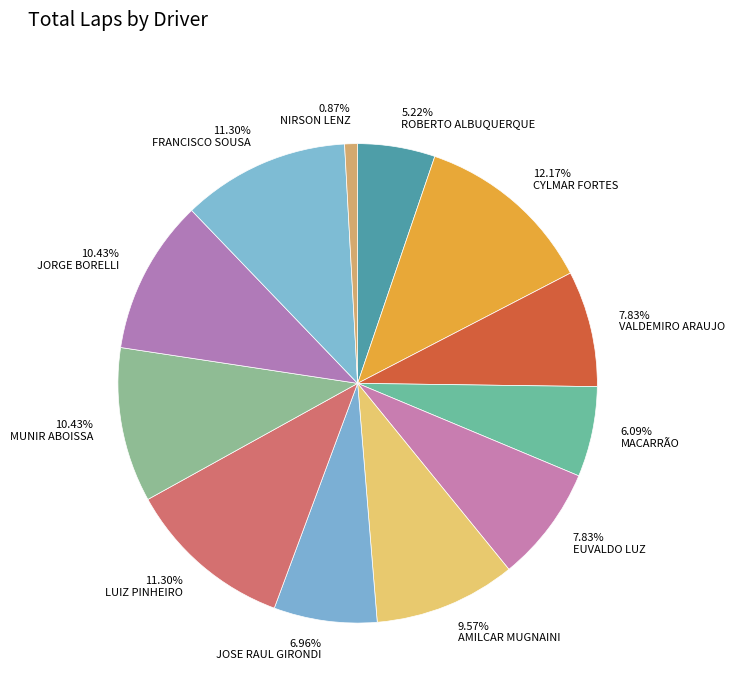

Count the number of slices in the pie.

12